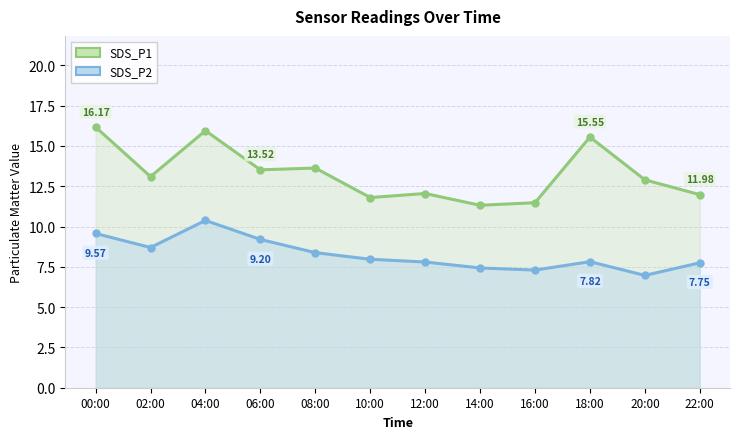

Which has a higher value, 02:00 or 22:00?

02:00